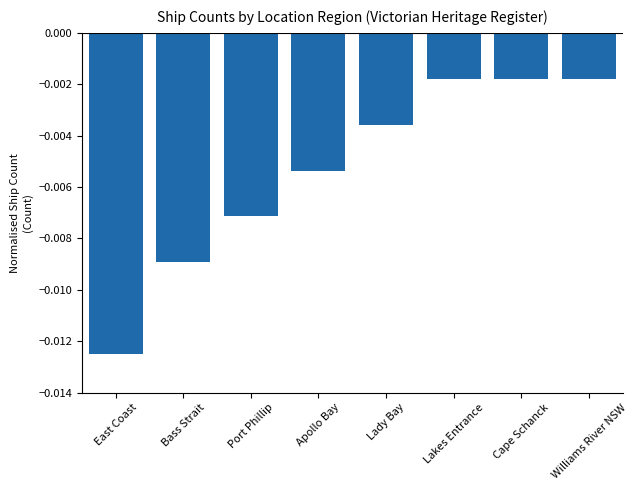

Which category has the lowest value across all series?

East Coast